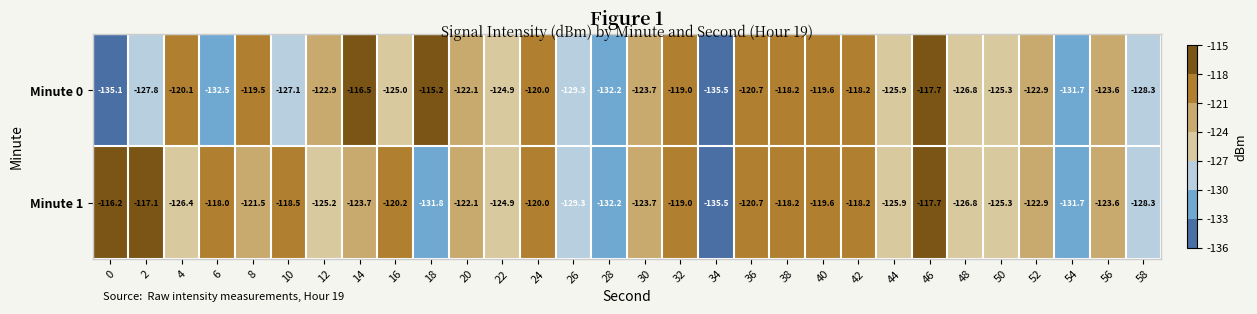

What is the total value across all series at 22?

-249.8